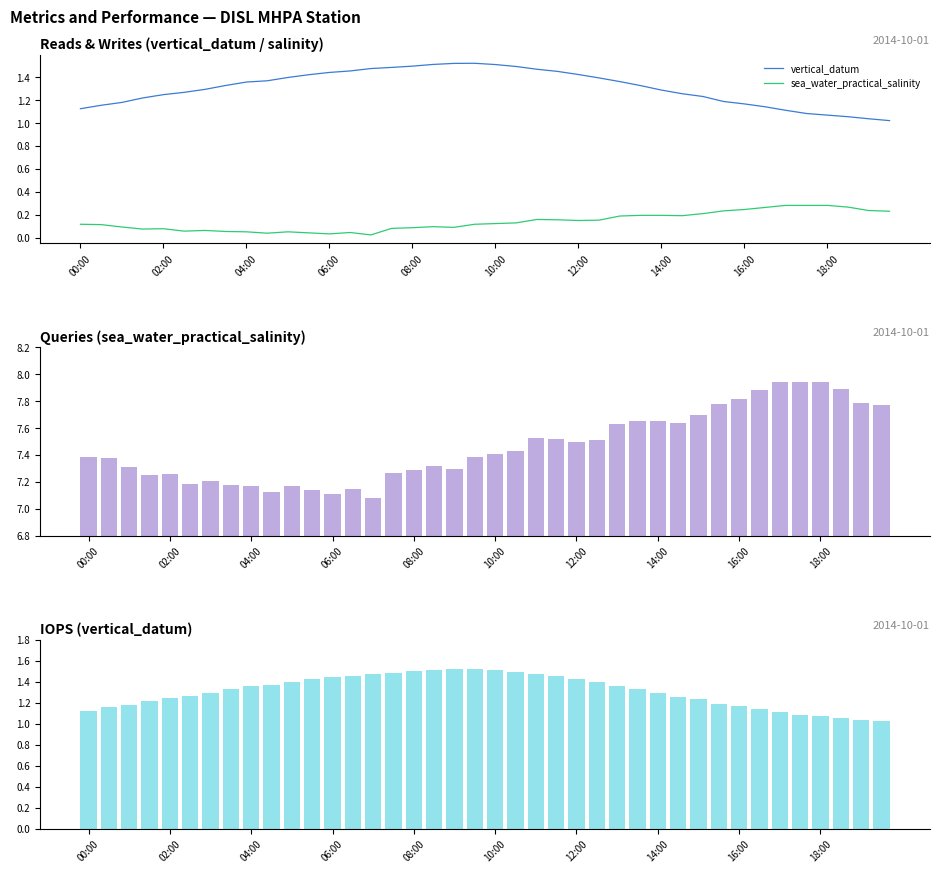

Reading left to right, extract all data points from this chart.

vertical_datum: 1.1	1.2	1.2	1.2	1.2	1.3	1.3	1.3	1.4	1.4	1.4	1.4	1.4	1.5	1.5	1.5	1.5	1.5	1.5	1.5	1.5	1.5	1.5	1.5	1.4	1.4	1.4	1.3	1.3	1.3	1.2	1.2	1.2	1.1	1.1	1.1	1.1	1.1	1.0	1.0
sea_water_practical_salinity: 7.4	7.4	7.3	7.2	7.3	7.2	7.2	7.2	7.2	7.1	7.2	7.1	7.1	7.2	7.1	7.3	7.3	7.3	7.3	7.4	7.4	7.4	7.5	7.5	7.5	7.5	7.6	7.7	7.7	7.6	7.7	7.8	7.8	7.9	7.9	7.9	7.9	7.9	7.8	7.8